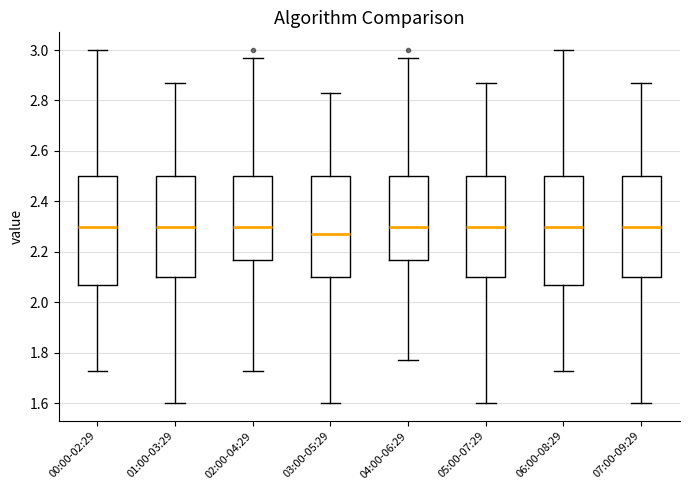

Where is the upper edge of the box for 02:00-04:29 on the y-axis? The values are not printed on the chart, so give them approximately, as read against the axis.

2.50